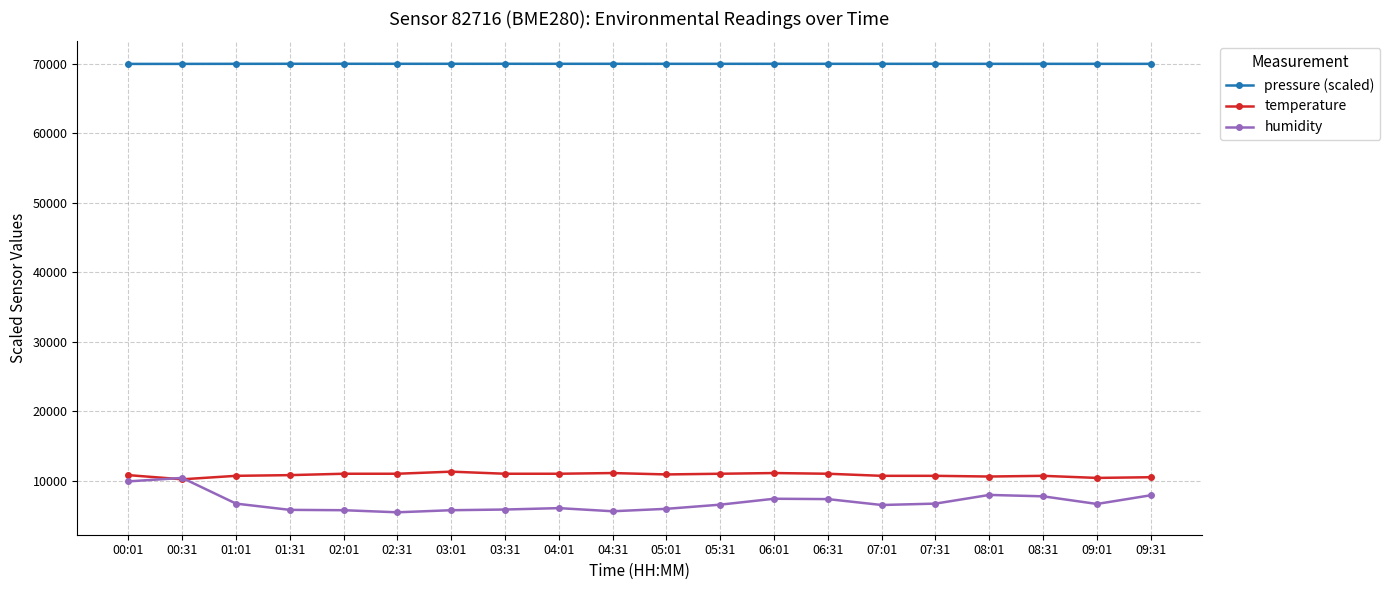

How many data points in humidity are above 6649?

10